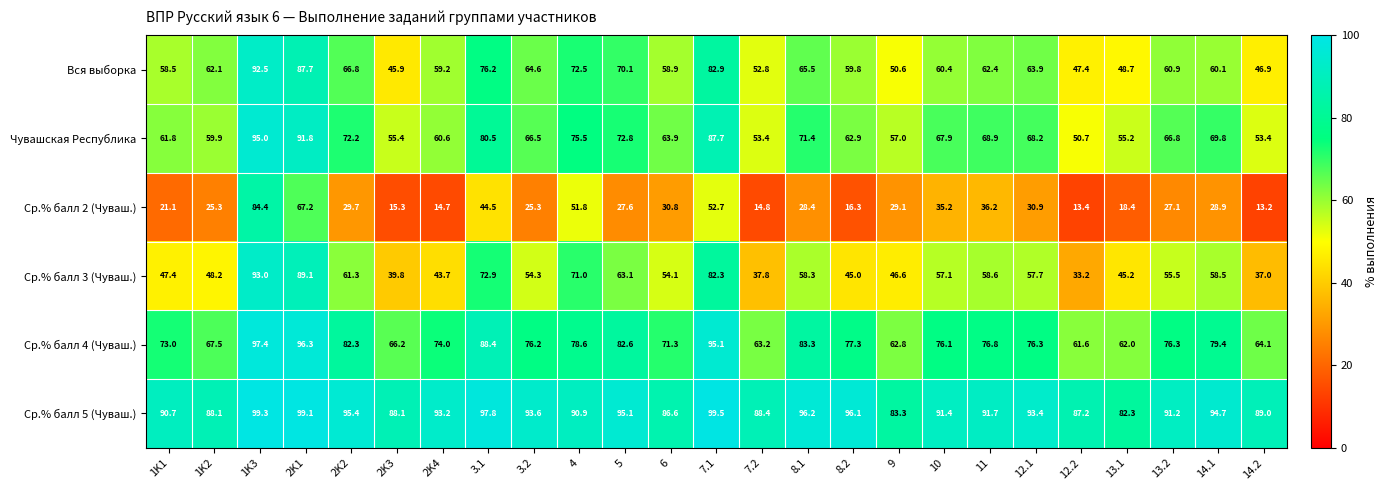

Count the number of data series in this chart.

6